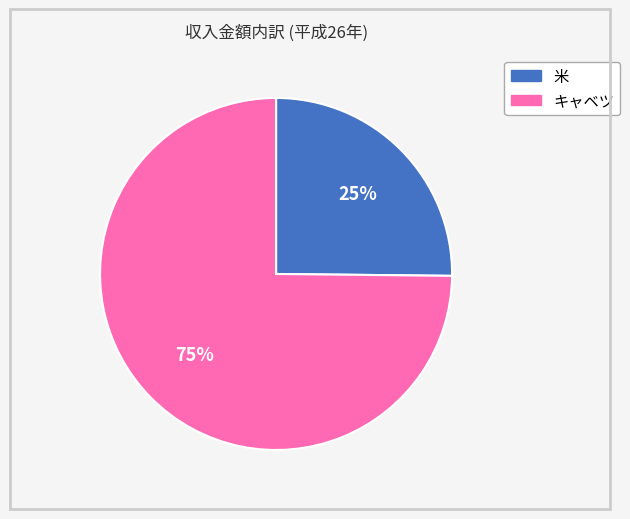

Is the sum of キャベツ and 米 greater than half?

Yes